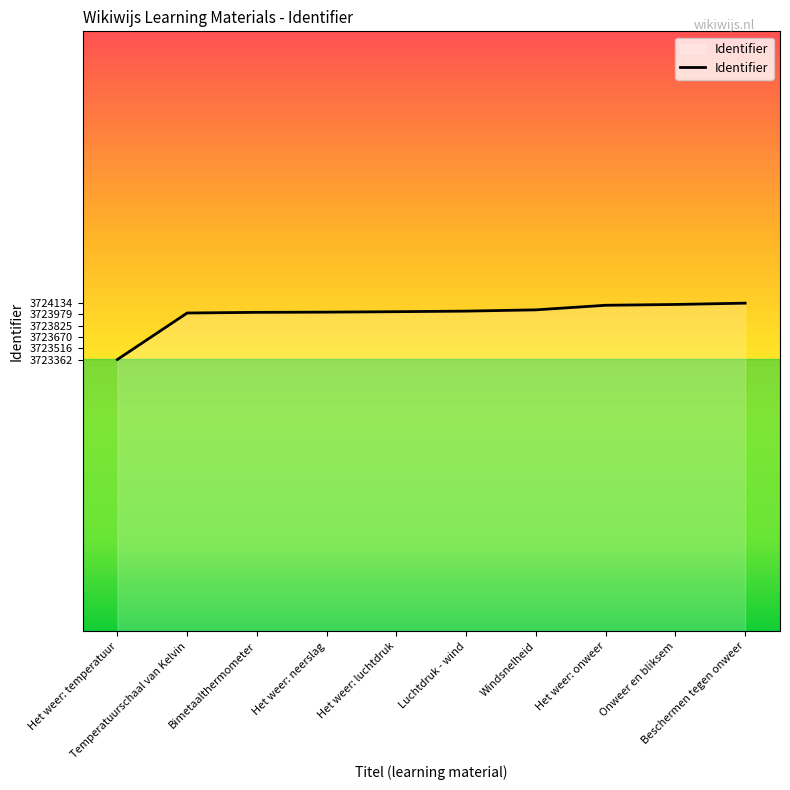

What is the difference between the maximum and minimum values?

772